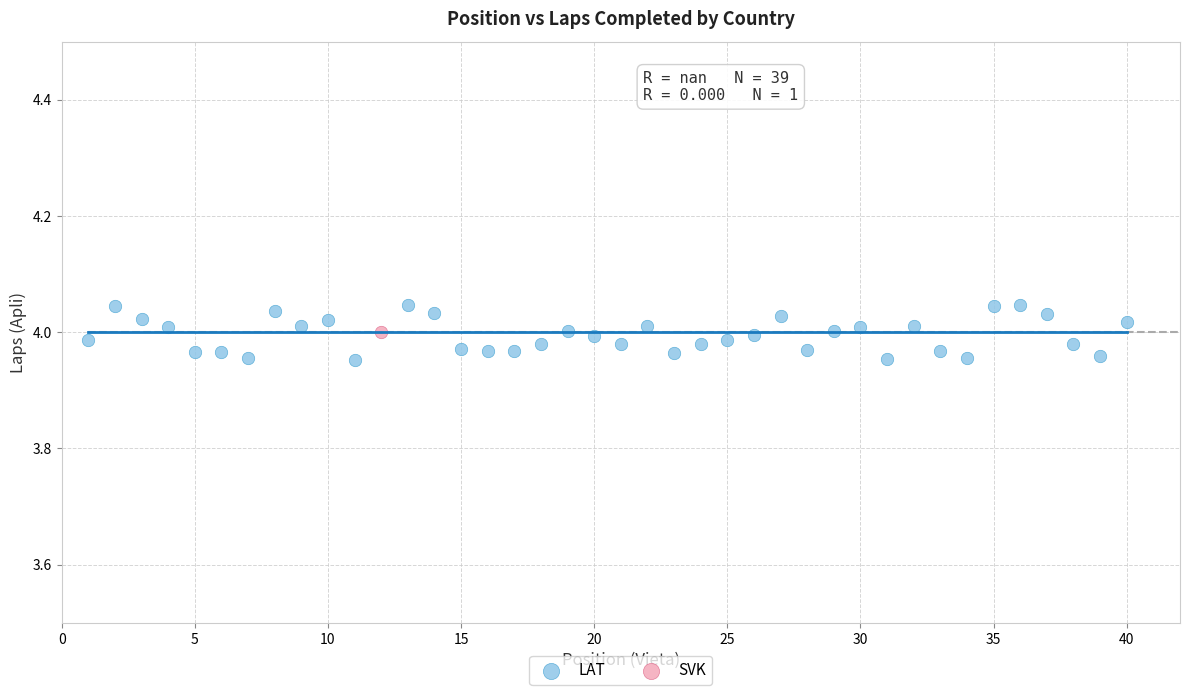

What are all the series names shown in the legend?

LAT, SVK